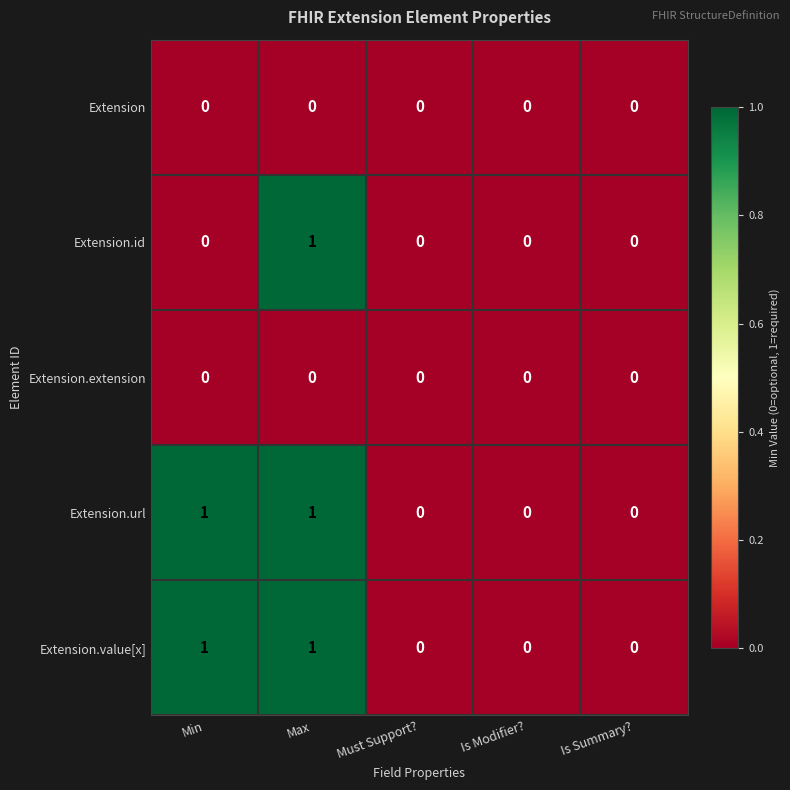

At which category is the sum across all series the highest?

Max